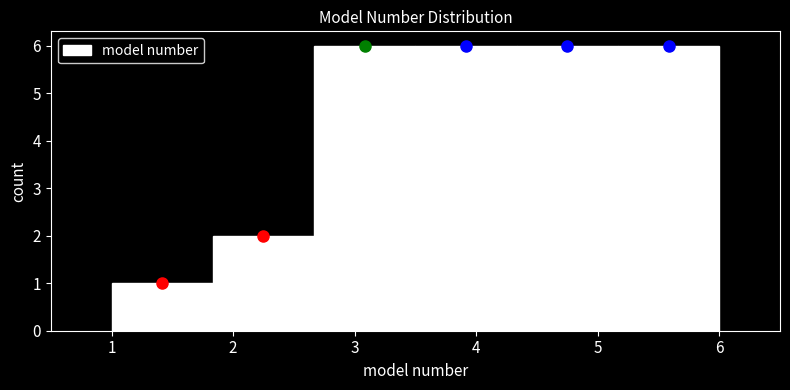

How tall is the bar that spans 1.0 to 1.8 on the x-axis? Neither the bar edges nor the heights are printed on the chart, so give them approximately, as read against the axes.

1